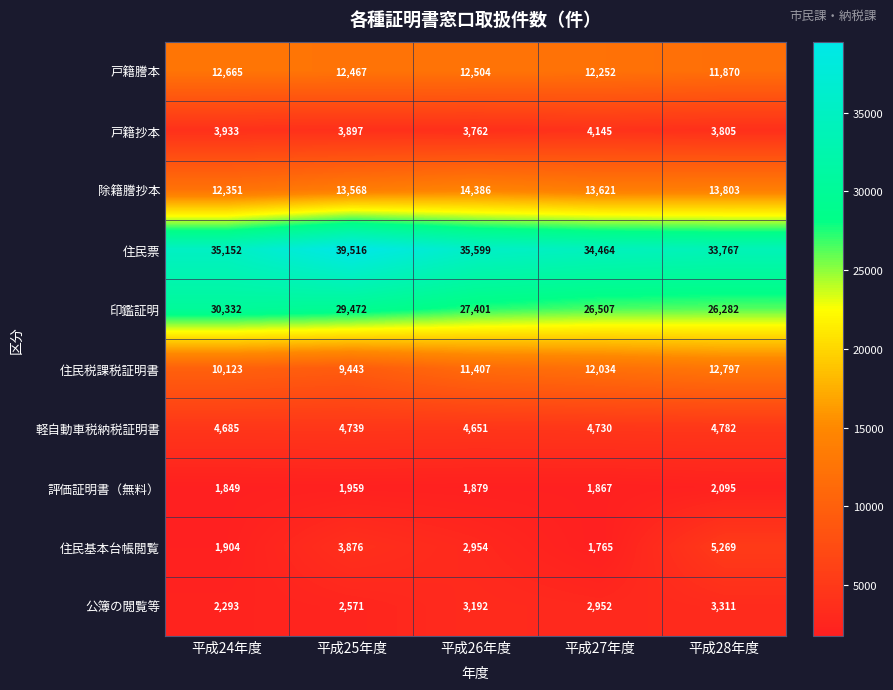

Is it true that 戸籍謄本 equals 16184 at 平成28年度?

False